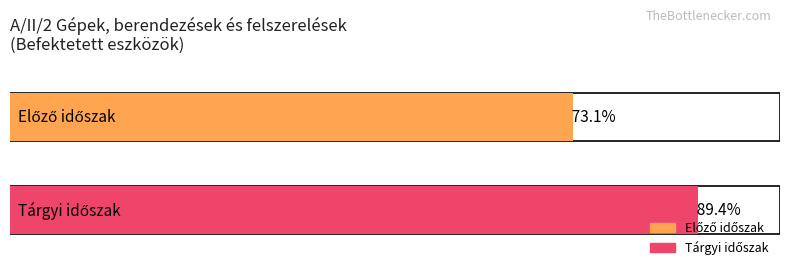

Rank the series by their maximum value, from lowest to highest.

Előző időszak, Tárgyi időszak